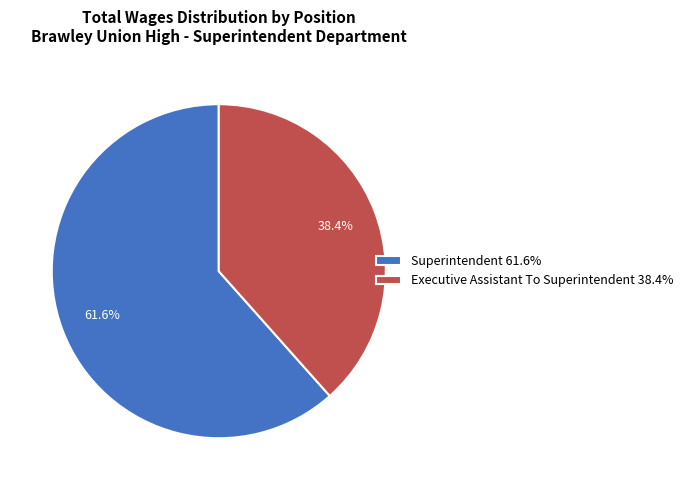

Count the number of slices in the pie.

2